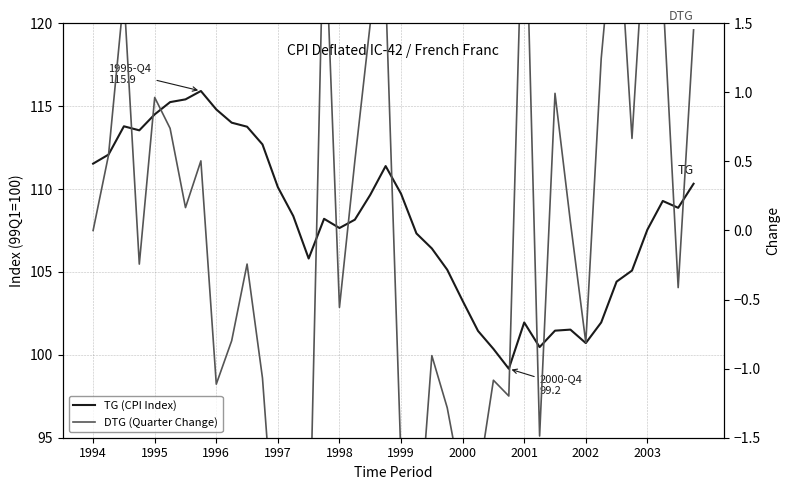

What is the value of the TG (CPI Index) point at the 21st from the left?

109.7